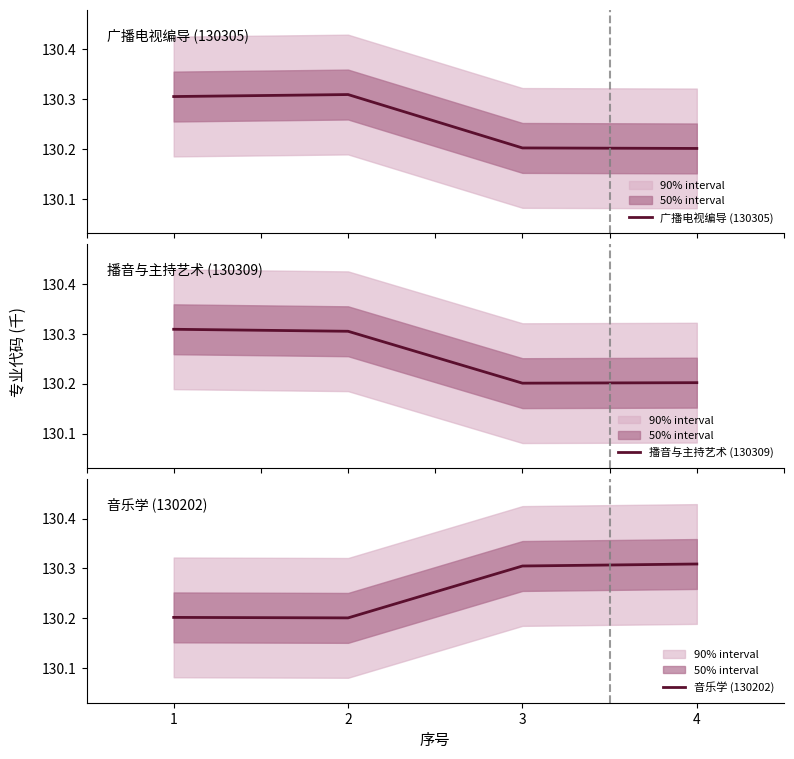

Where is the first local minimum for 播音与主持艺术 (130309)?

3